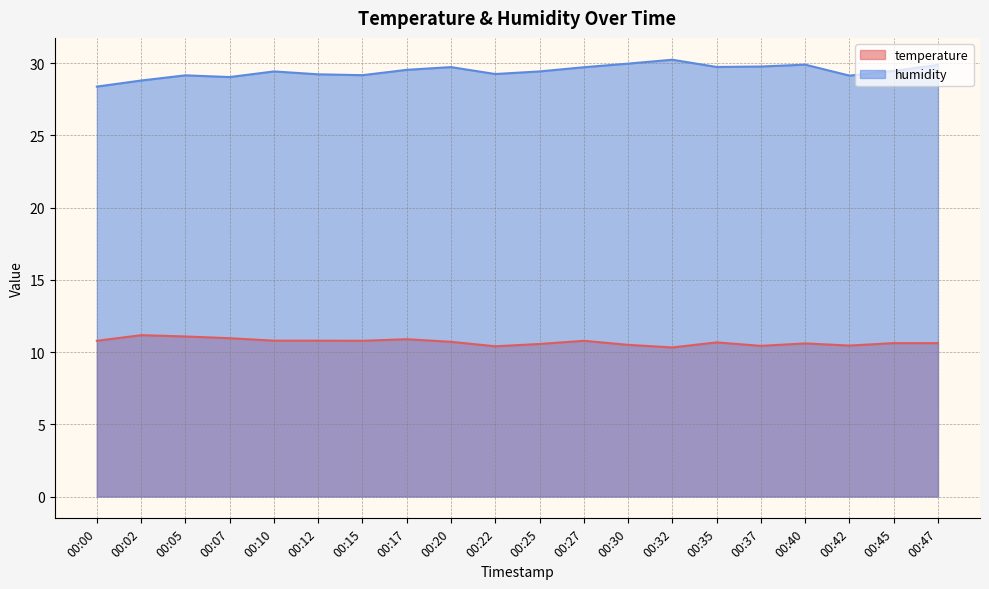

What is the difference between the humidity values at 00:42 and 00:27?

0.6